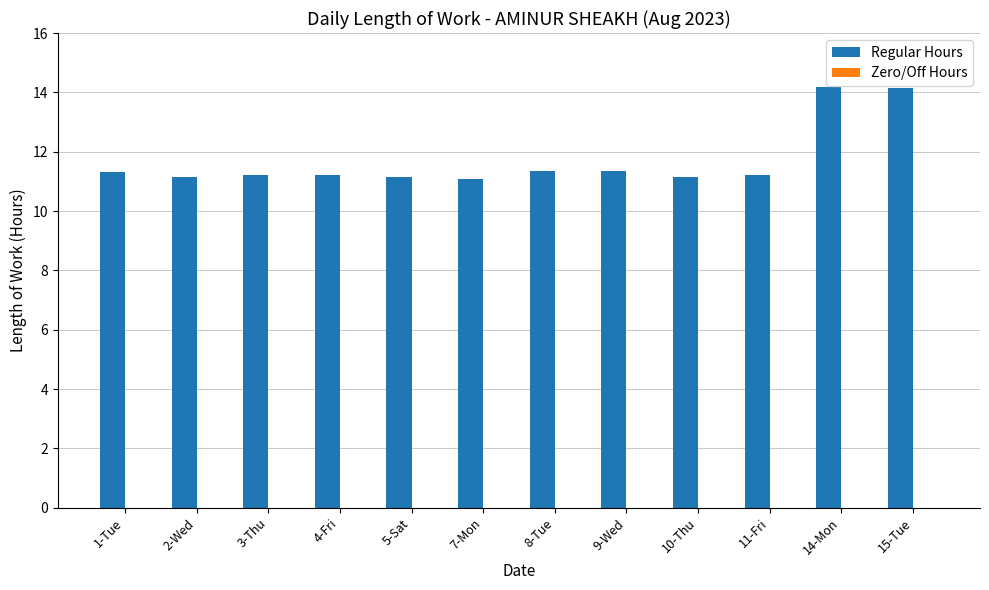

Does the chart contain stacked bars?

No